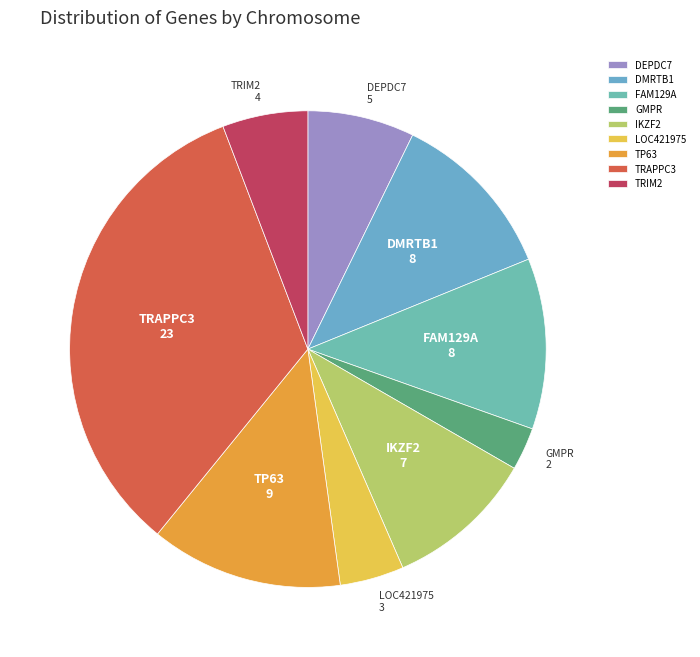

How many slices are in this pie chart?

9